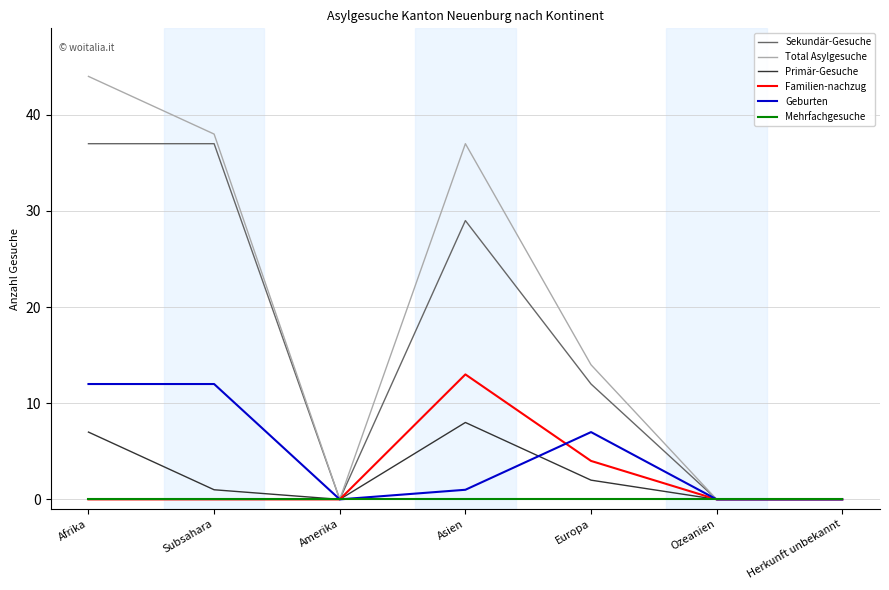

Is it true that Sekundär-Gesuche equals 0 at Ozeanien?

True